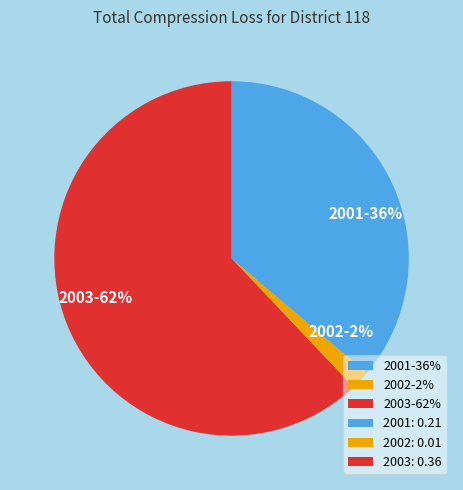

How many segments does this pie chart have?

3